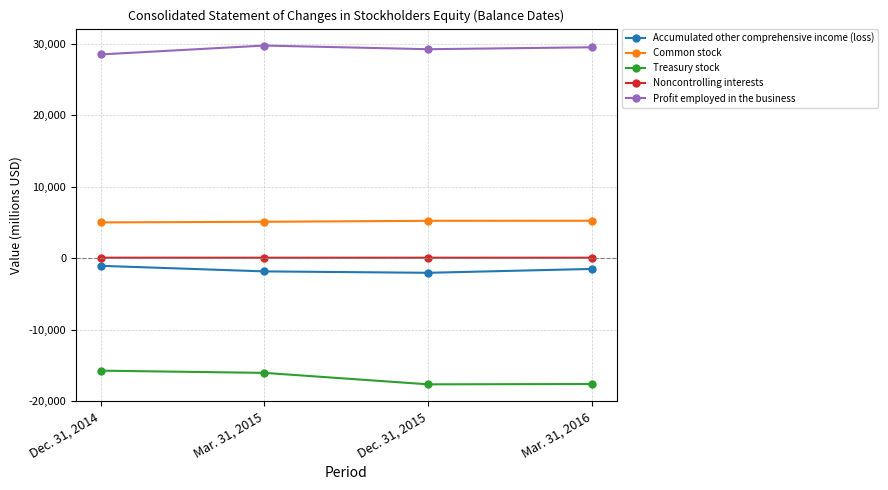

True or false: Accumulated other comprehensive income (loss) has more than 2 points higher than both neighbors.

False